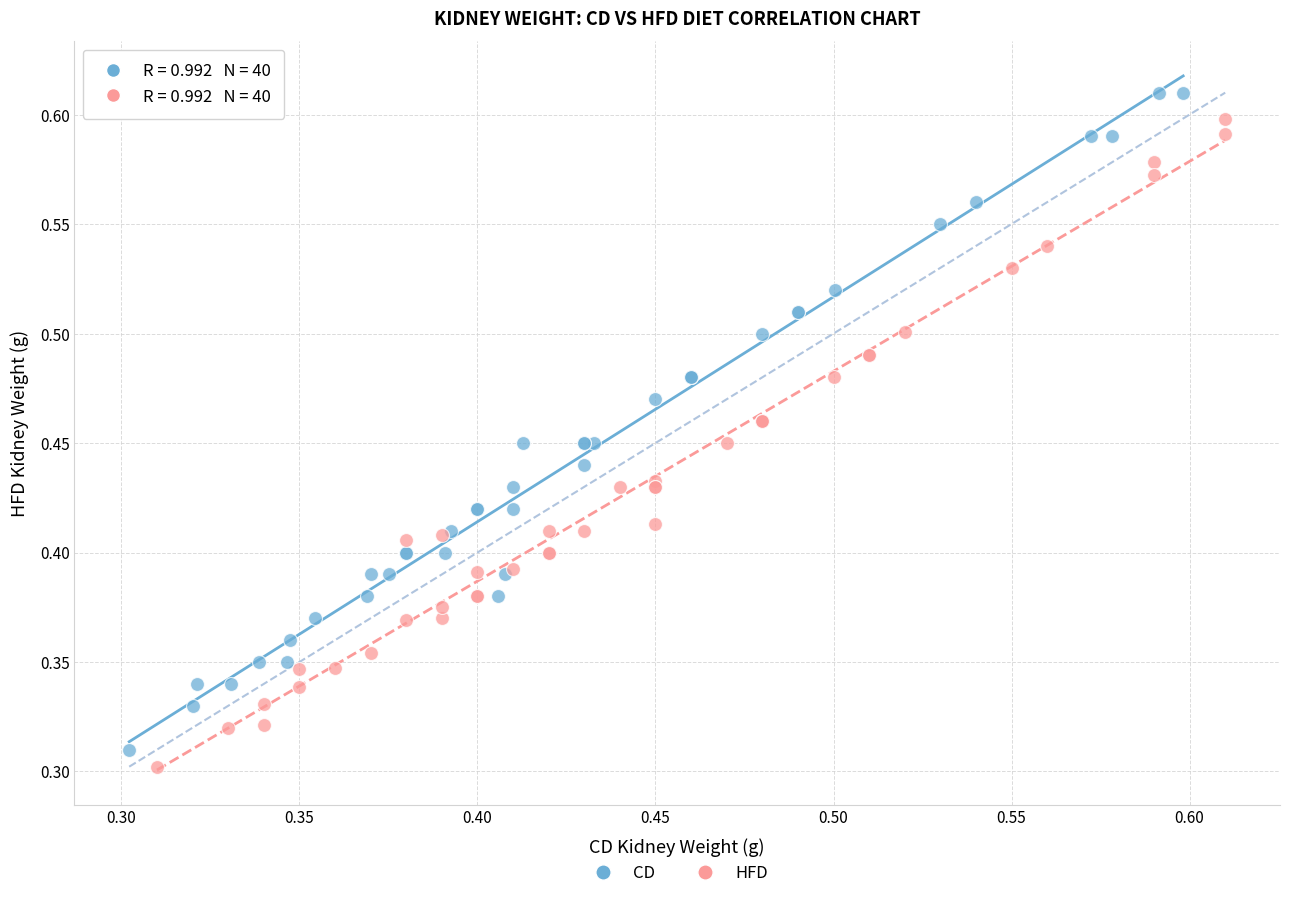

Which series has the largest Y range (max minus min)?

CD